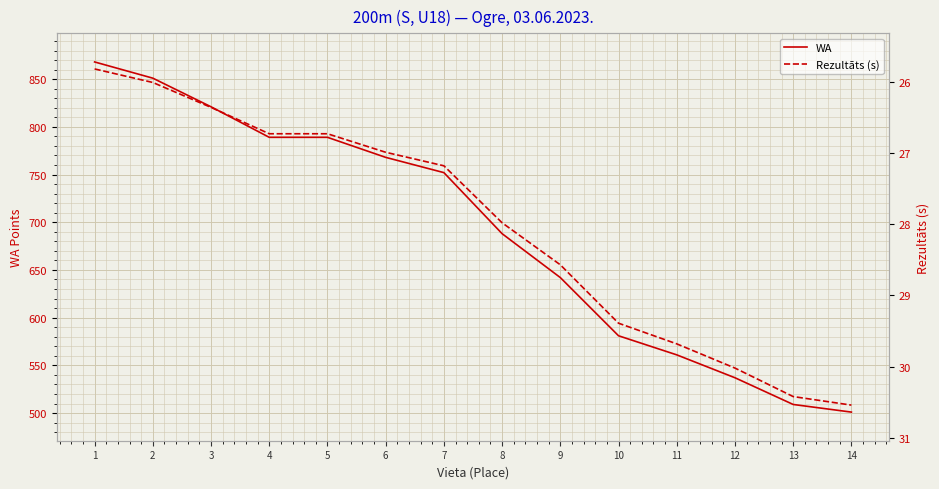

How many values in the Rezultāts (s) series exceed 27?

8